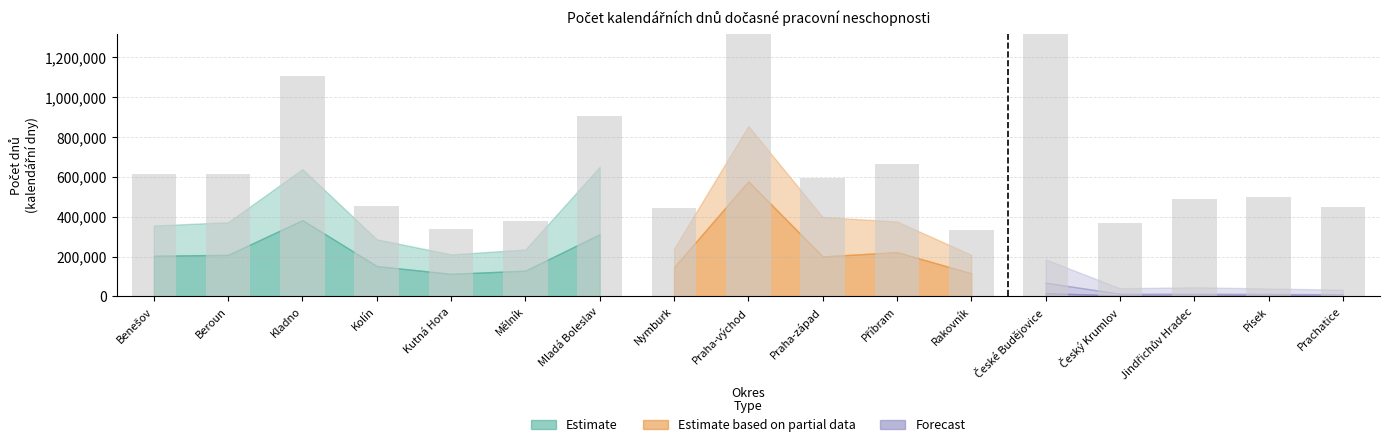

What is the total value across all series at Praha-západ?

692950